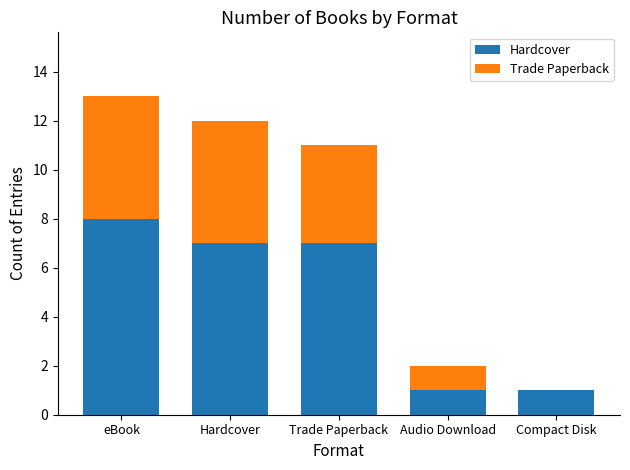

What are all the series names shown in the legend?

Hardcover, Trade Paperback